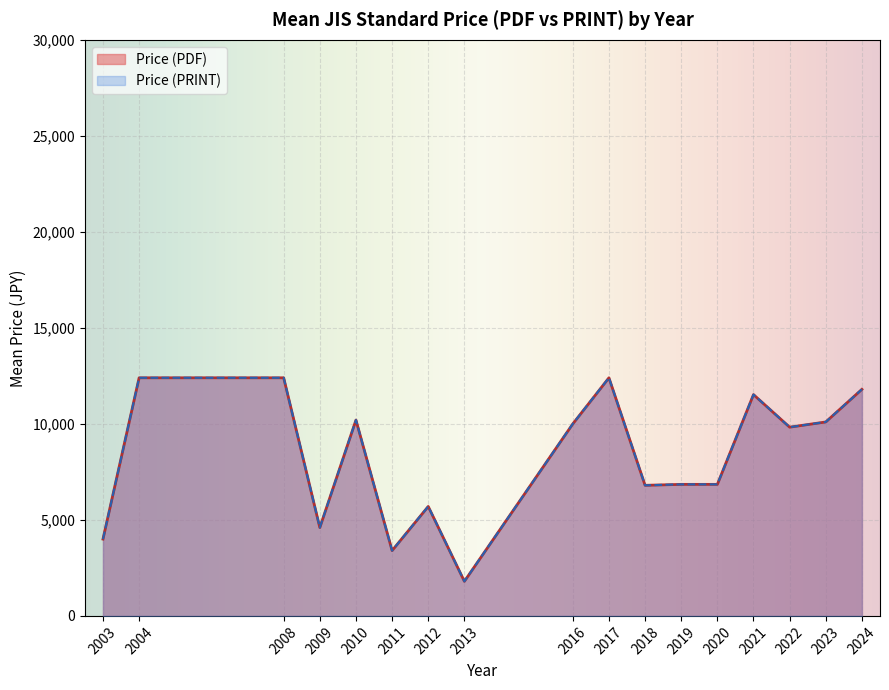

Does the chart display data point markers on the line(s)?

No